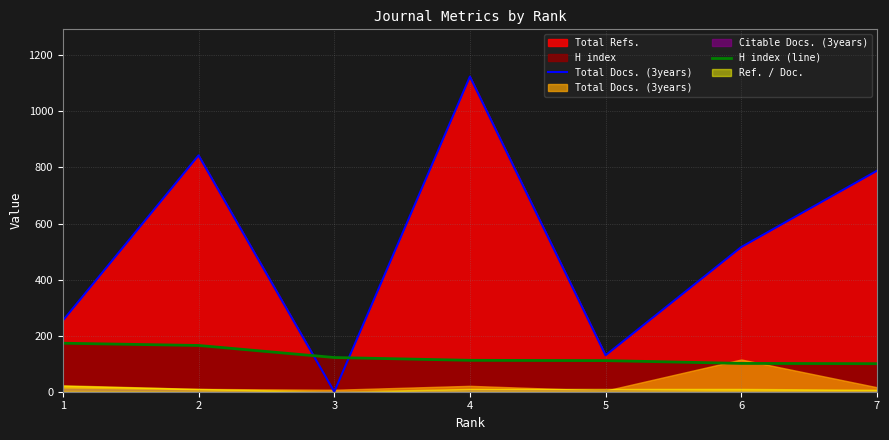

At which label does Total Docs. (3years) reach its peak?

4